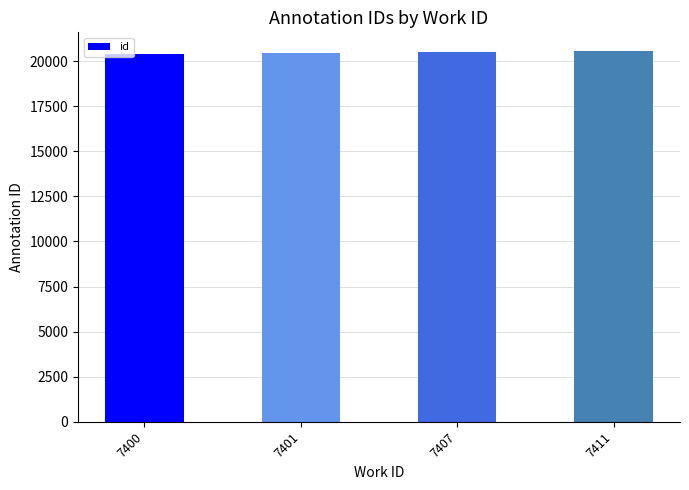

What is the difference between the maximum and second lowest values?

142